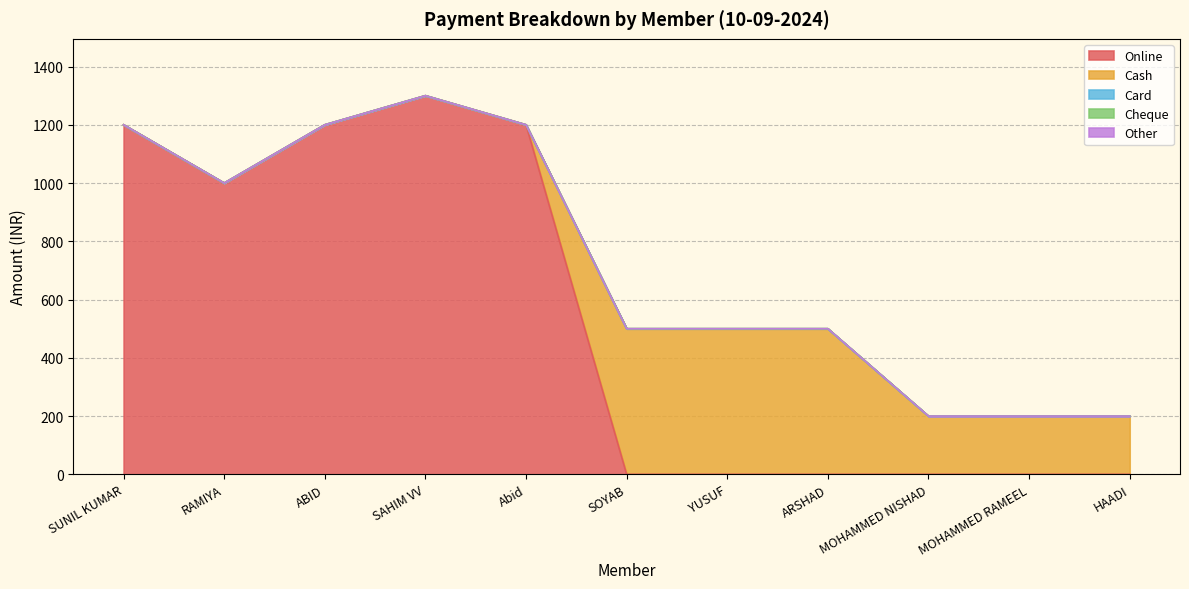

What are all the series names shown in the legend?

Online, Cash, Card, Cheque, Other